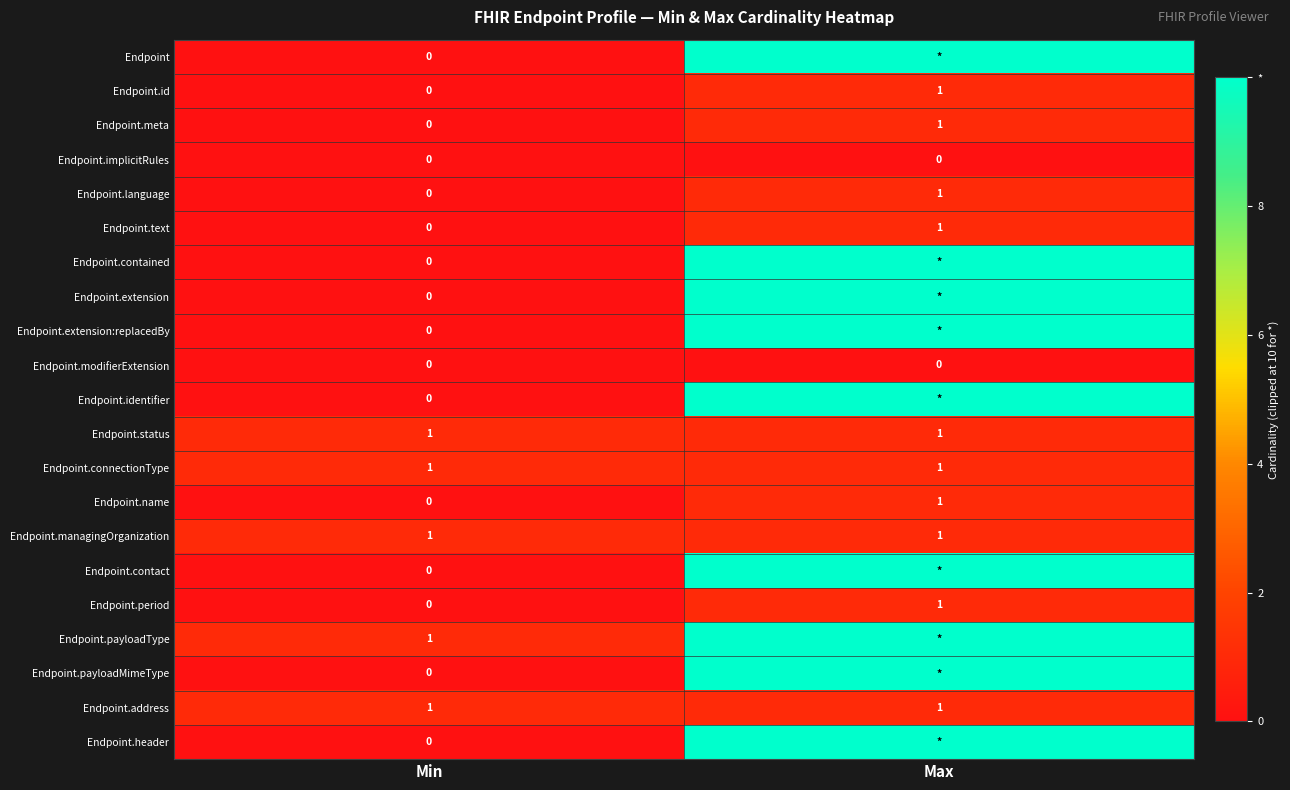

The Endpoint.name series shows 1 at Max. True or false?

True